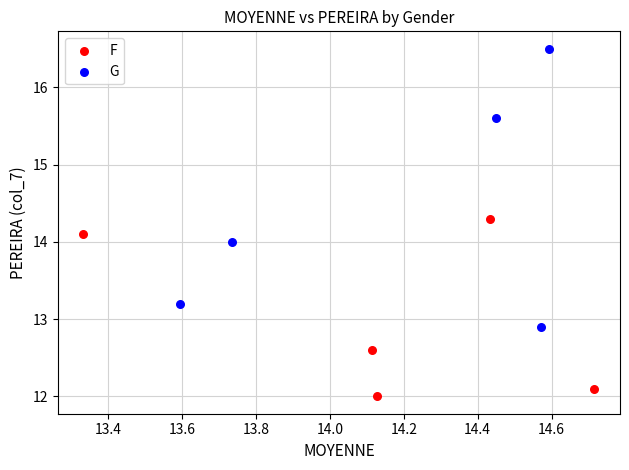

Which series reaches the minimum Y coordinate?

F